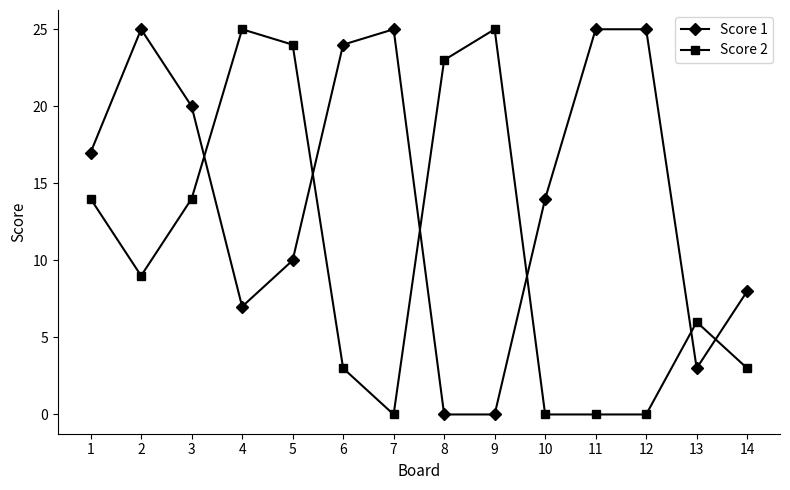

At how many categories does at least one series exceed 7?

13